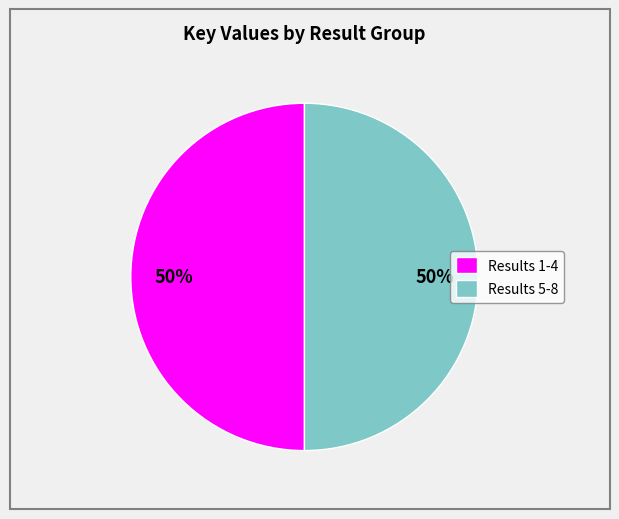

Do Results 1-4 and Results 5-8 together represent more than half of the pie?

Yes